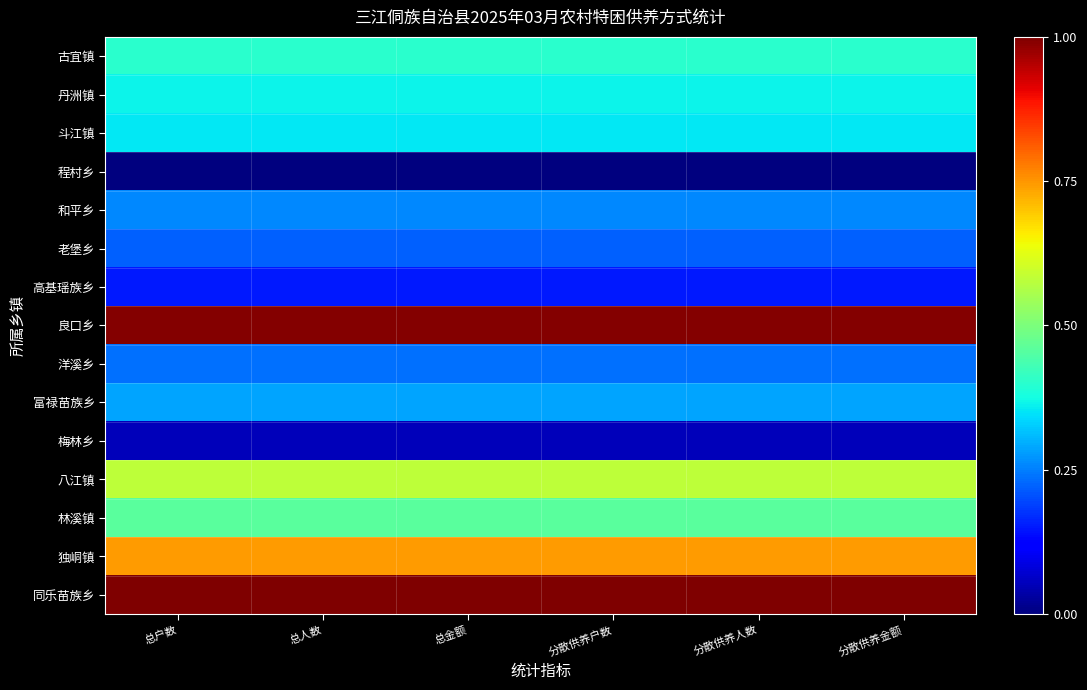

Rank the series by their maximum value, from highest to lowest.

同乐苗族乡, 良口乡, 独峒镇, 八江镇, 林溪镇, 古宜镇, 丹洲镇, 斗江镇, 富禄苗族乡, 和平乡, 洋溪乡, 老堡乡, 高基瑶族乡, 梅林乡, 程村乡